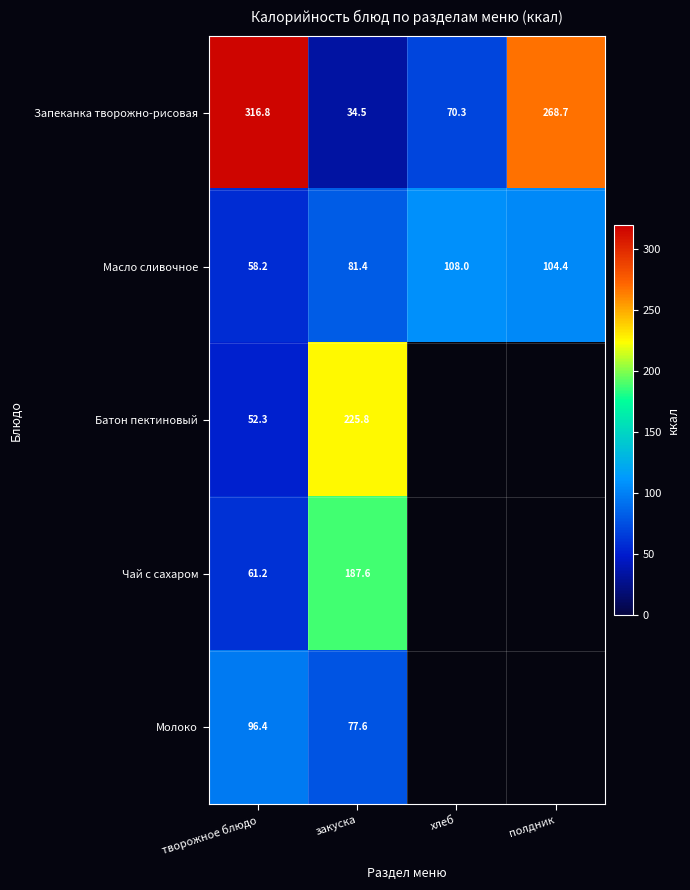

Count the number of categories in the chart.

4